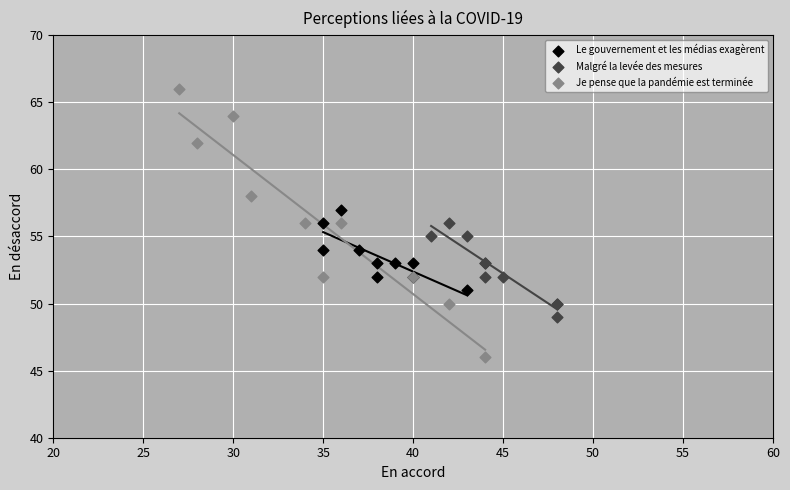

Which series reaches the maximum Y coordinate?

Je pense que la pandémie est terminée